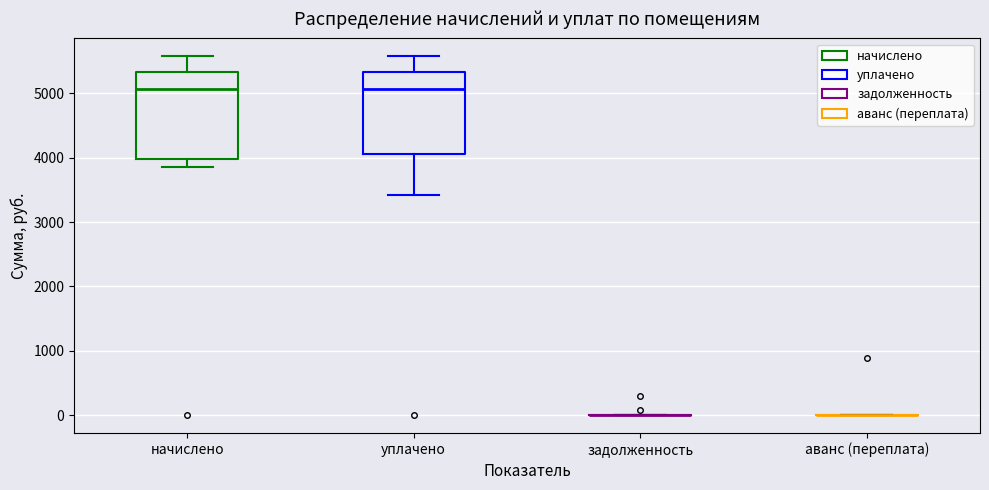

Reading left to right, read every box against the y-axis: the position of its median line, the range the box covers, and the ends of its whiskers. The values are not printed on the chart, so give them approximately, as read against the axis.

начислено: median 5100, box 4000 to 5300, whiskers 3900 to 5600
уплачено: median 5100, box 4100 to 5300, whiskers 3400 to 5600
задолженность: box collapsed to a line at 0, whiskers 0 to 0
аванс (переплата): box collapsed to a line at 0, whiskers 0 to 0